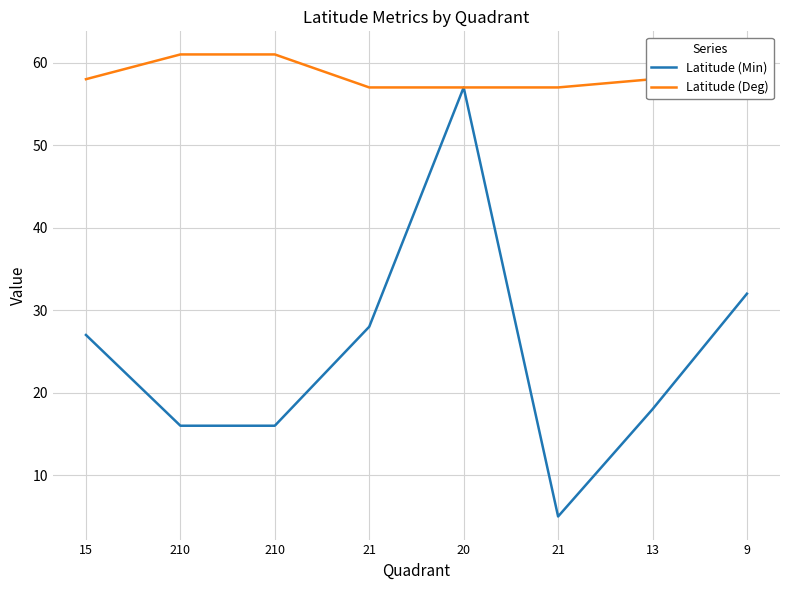

What are all the series names shown in the legend?

Latitude (Min), Latitude (Deg)